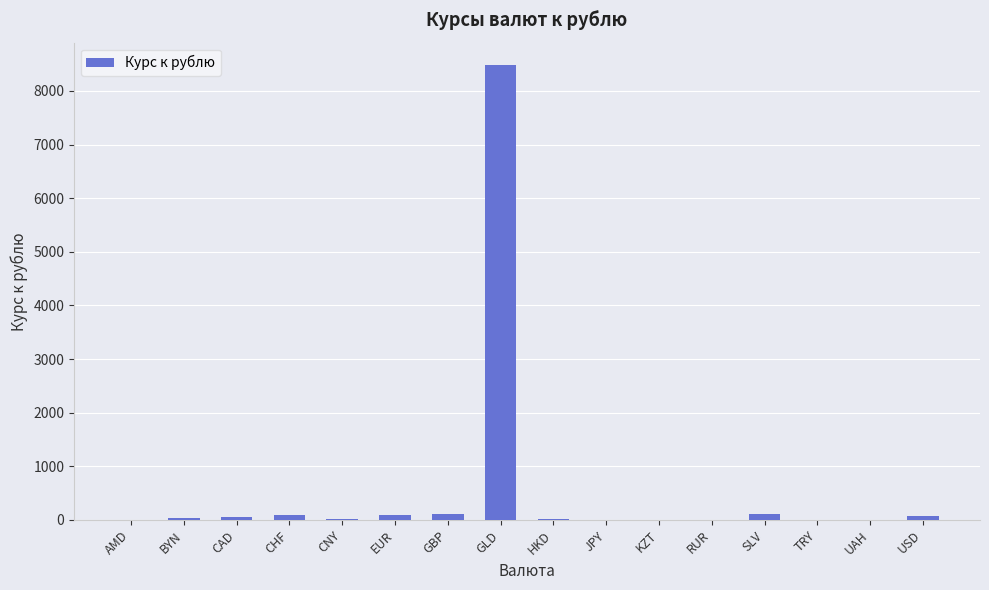

Which has a higher value, GLD or HKD?

GLD